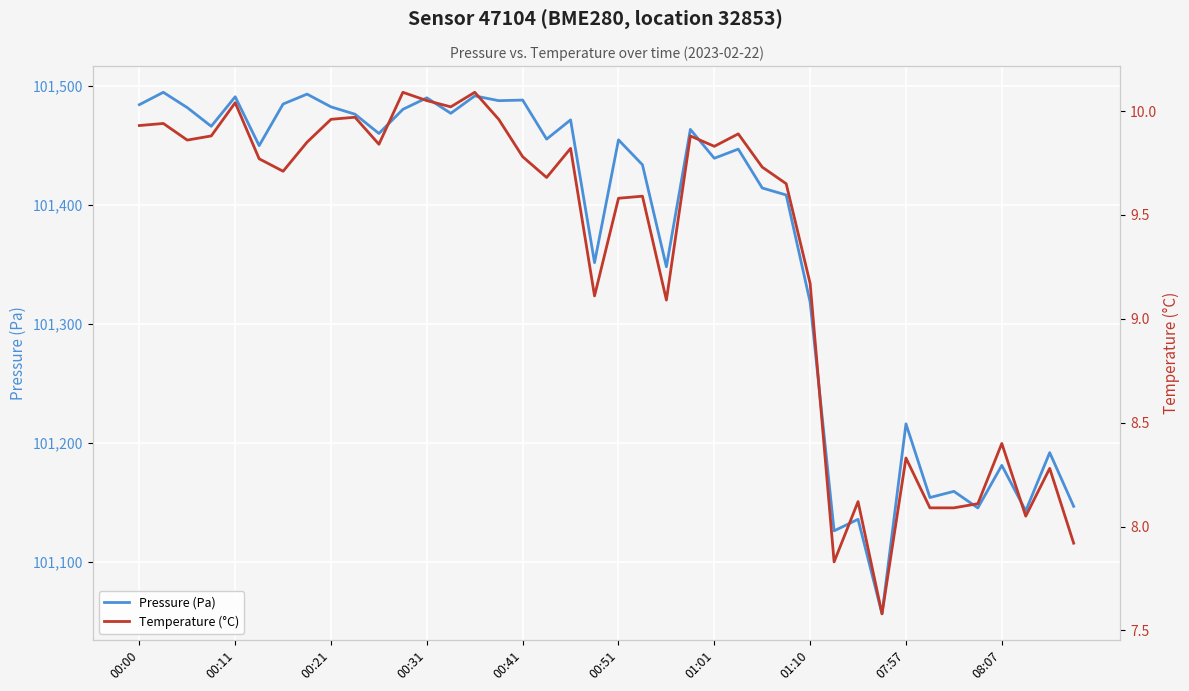

Where is Pressure (Pa) nearest to the value 101275?

01:10